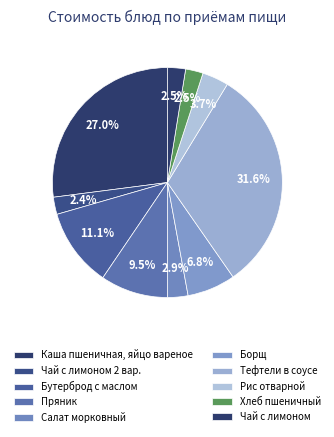

Does Борщ account for over 50% of the chart?

No